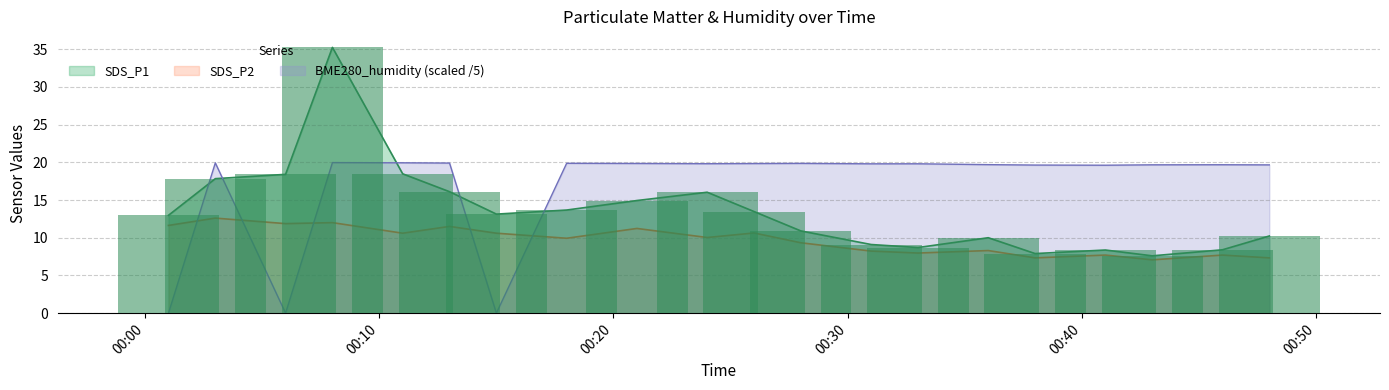

What are all the series names shown in the legend?

SDS_P1, SDS_P2, BME280_humidity